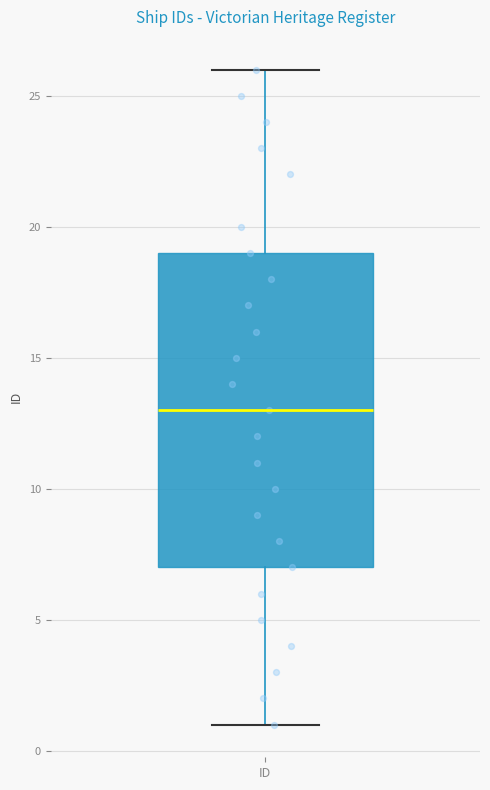

Transcribe this box plot: give where the median line is, the range the box spans, and where the two whiskers end, as read against the y-axis. The values are not printed on the chart, so give them approximately, as read against the axis.

median 13, box 7 to 19, whiskers 1 to 26